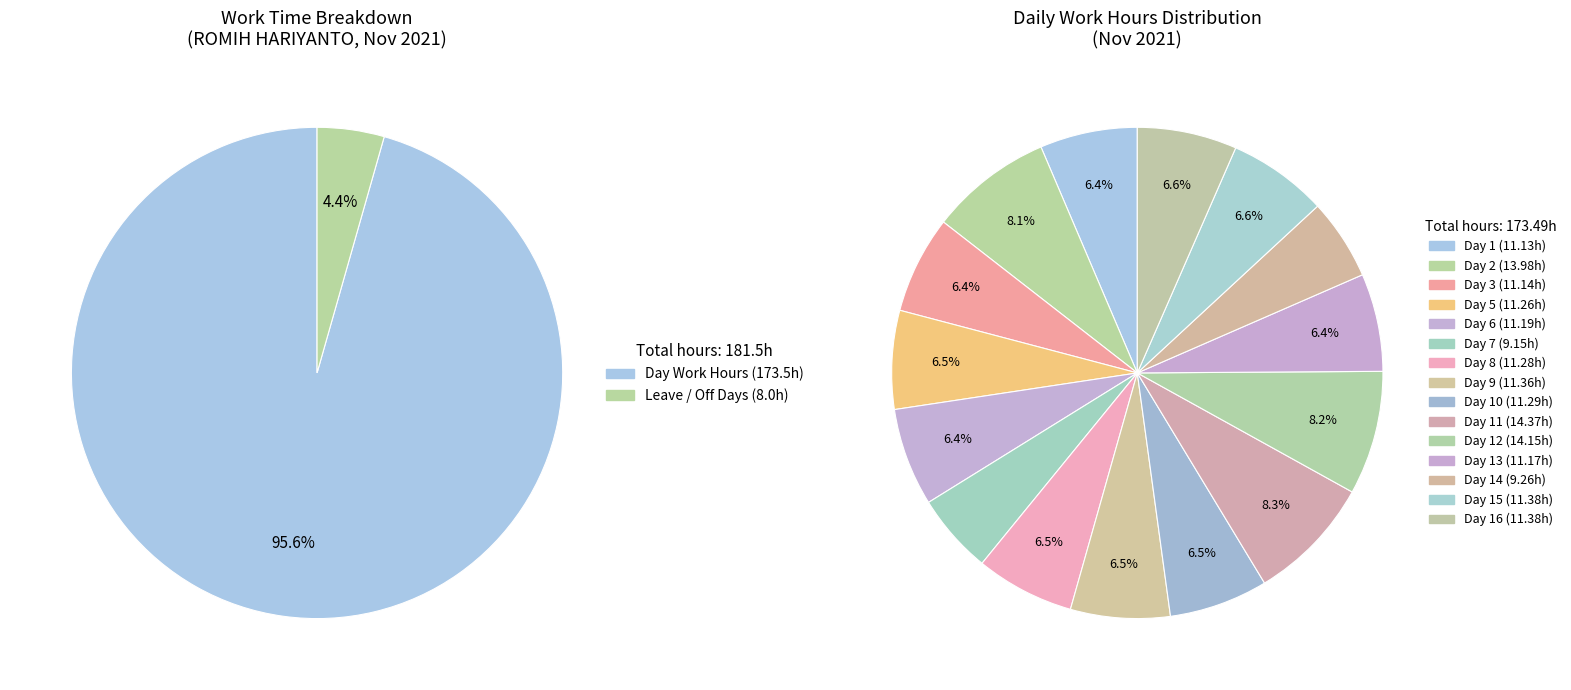

Which slice is the smallest?

Day 7